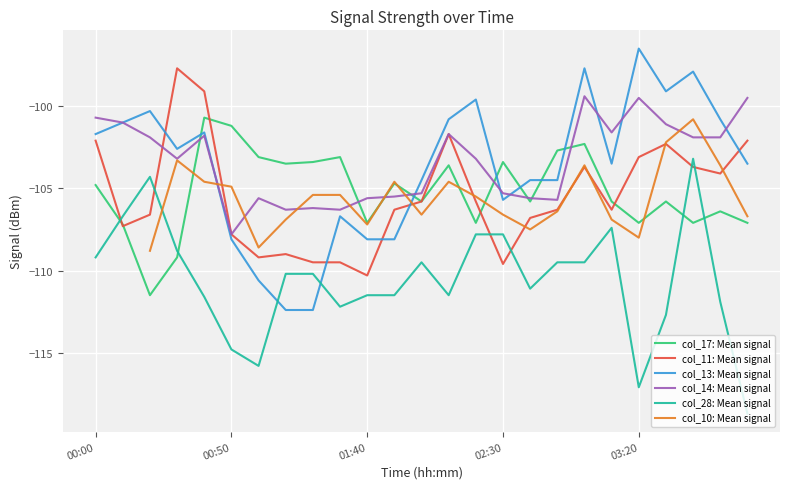

What is the approximate value of col_17: Mean signal at 6?

-103.1